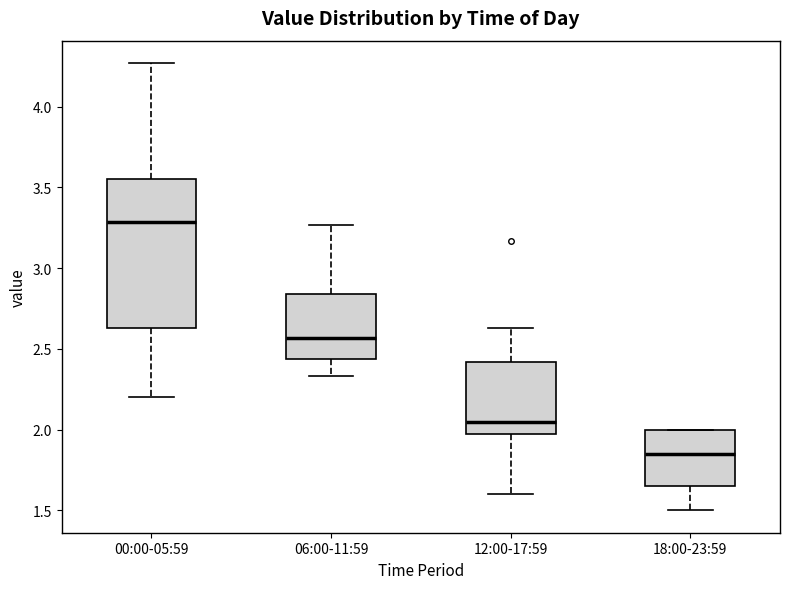

Which box has the lowest median line?

18:00-23:59